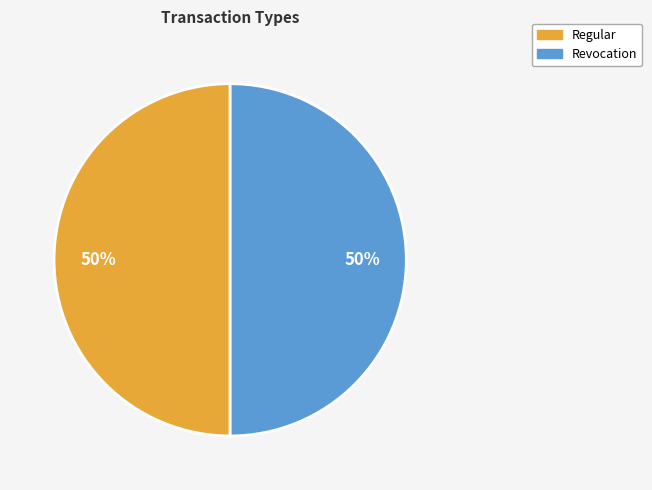

Combined, do Revocation and Regular account for over 50%?

Yes